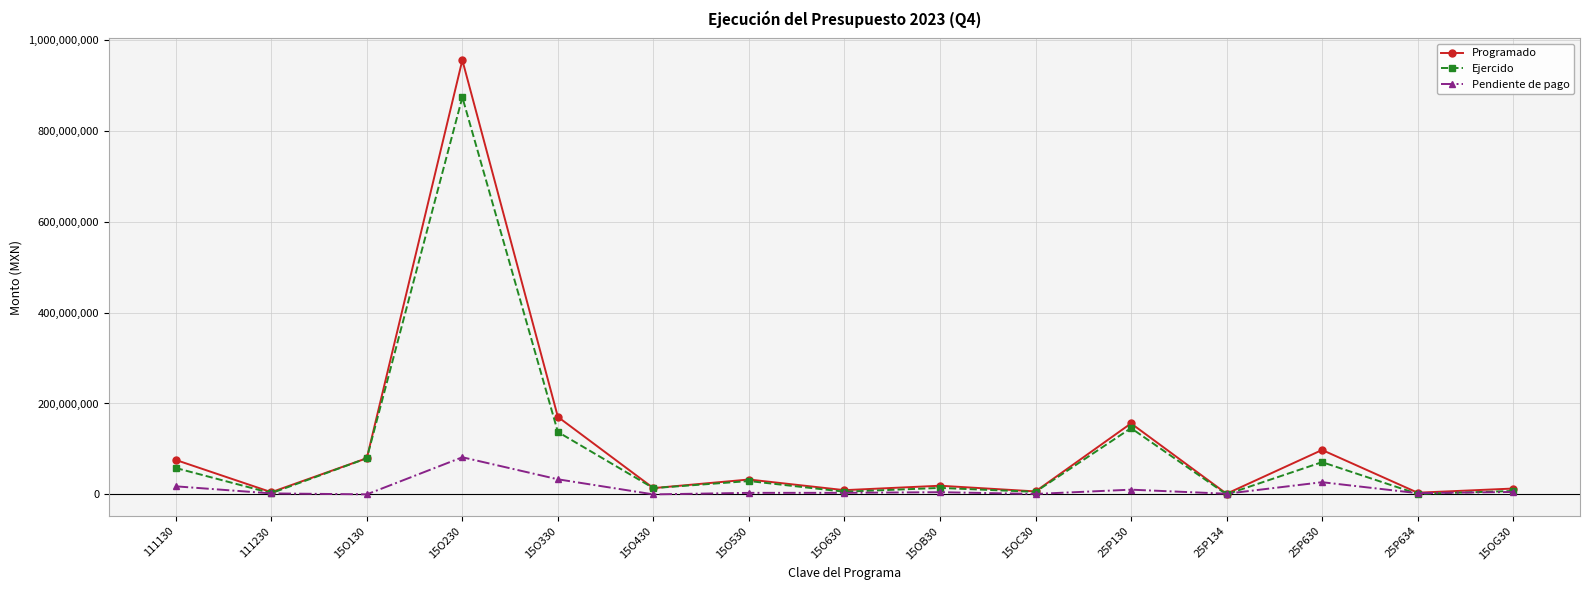

What is the spread (max minus min) of values at 15O430?

13801901.0